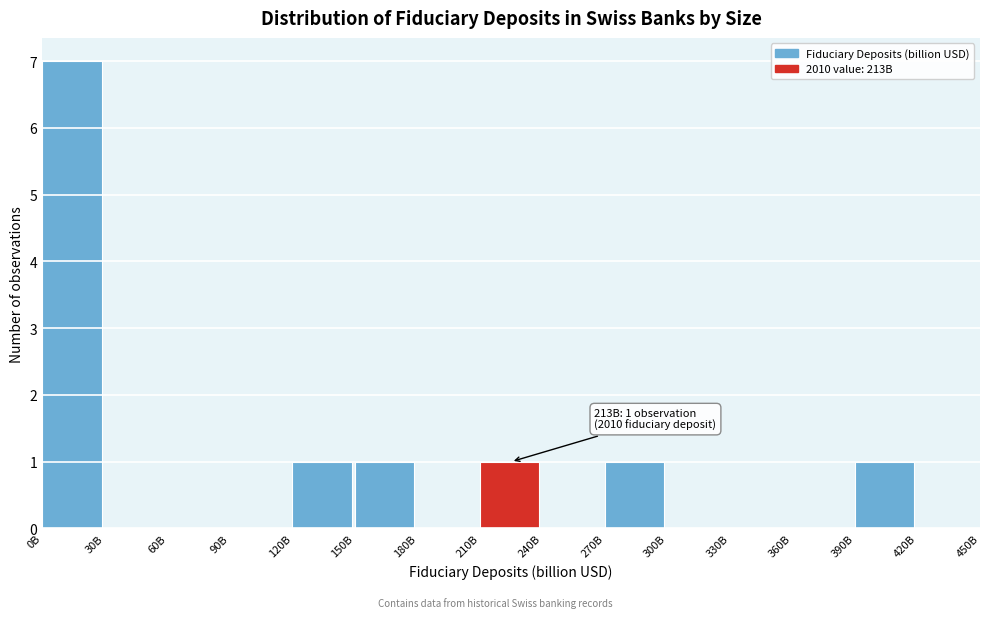

Reading left to right, list all the values displayed in this chart.

0B=7	30B=0	60B=0	90B=0	120B=1	150B=1	180B=0	210B=1	240B=0	270B=1	300B=0	330B=0	360B=0	390B=1	420B=0